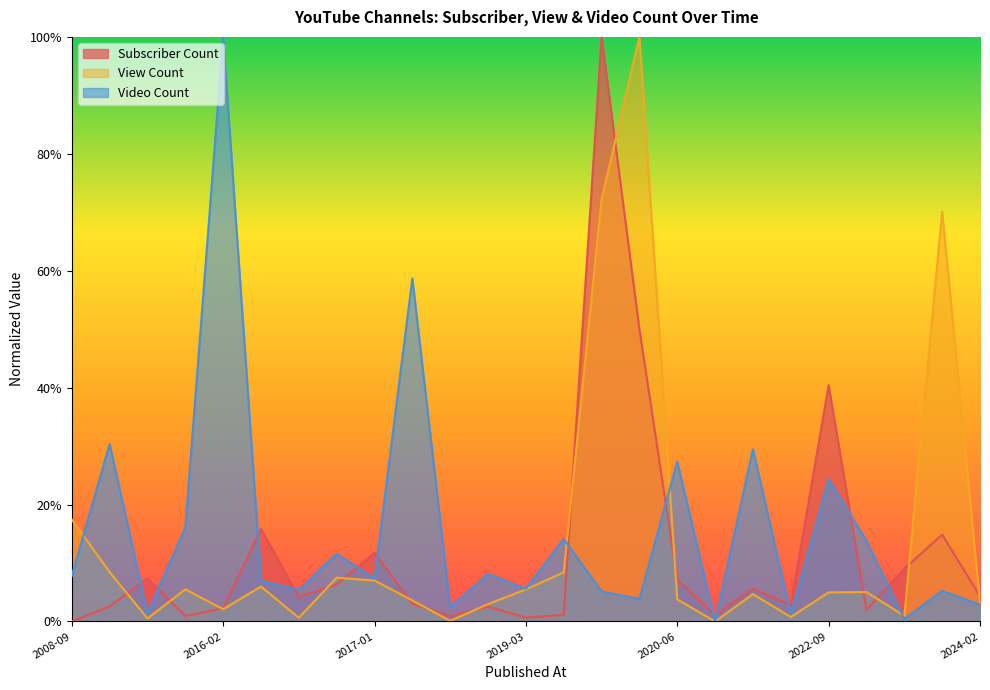

Is the value of View Count at 2021-10-11 greater than the value of Subscriber Count at 2017-04-21?

Yes